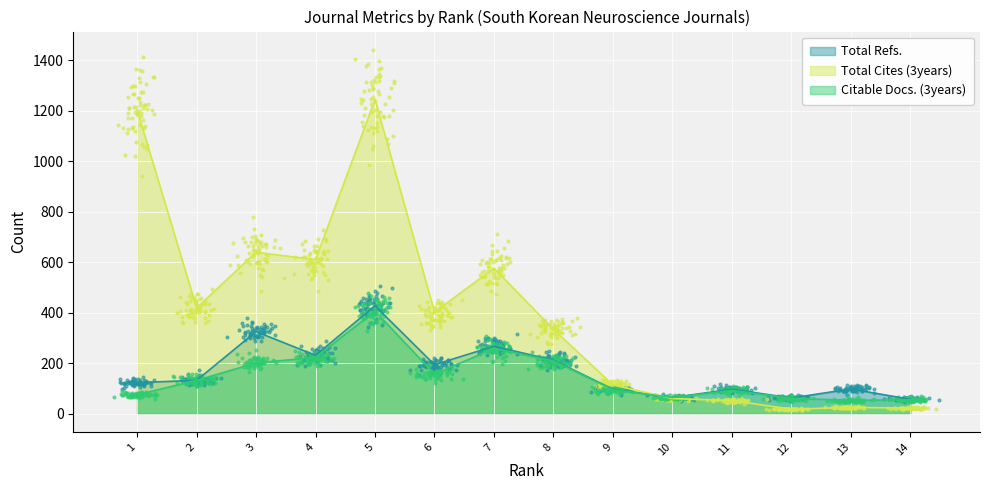

Which series contains the highest Y value?

Total Cites (3years)